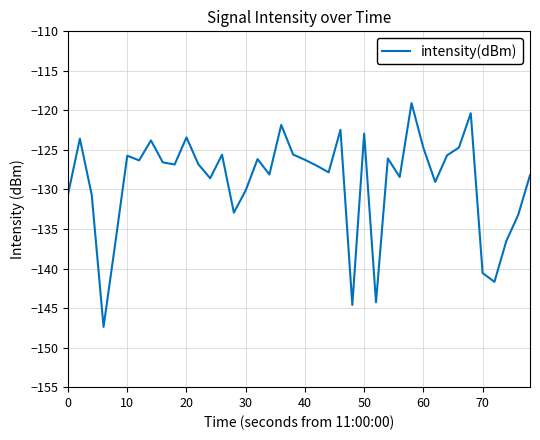

True or false: the data has more than 0 interior local peaks.

True